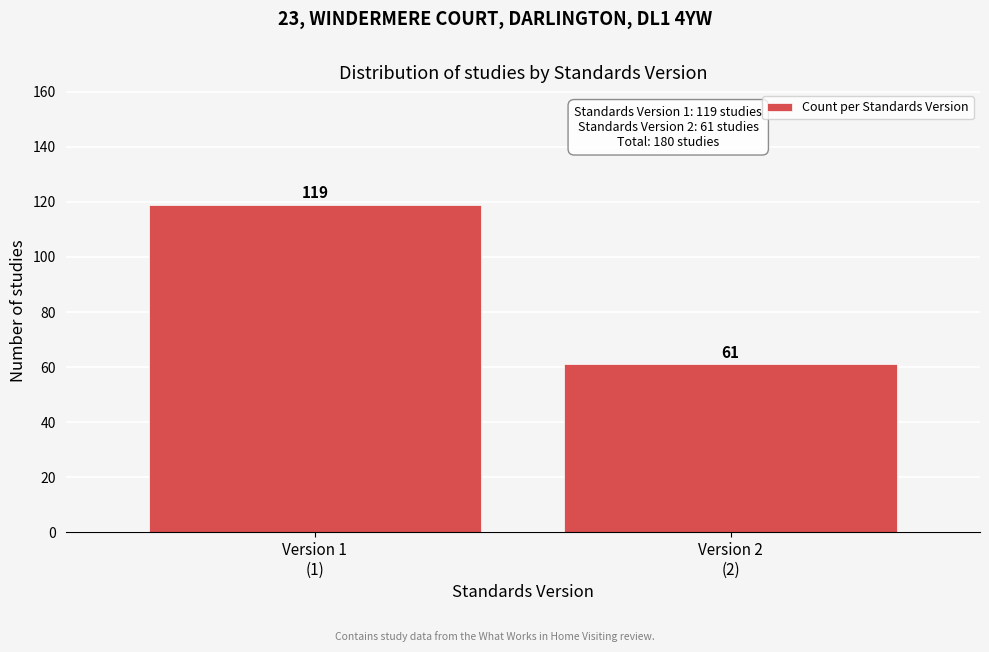

Reading left to right, what are all the values shown in this chart?

119	61